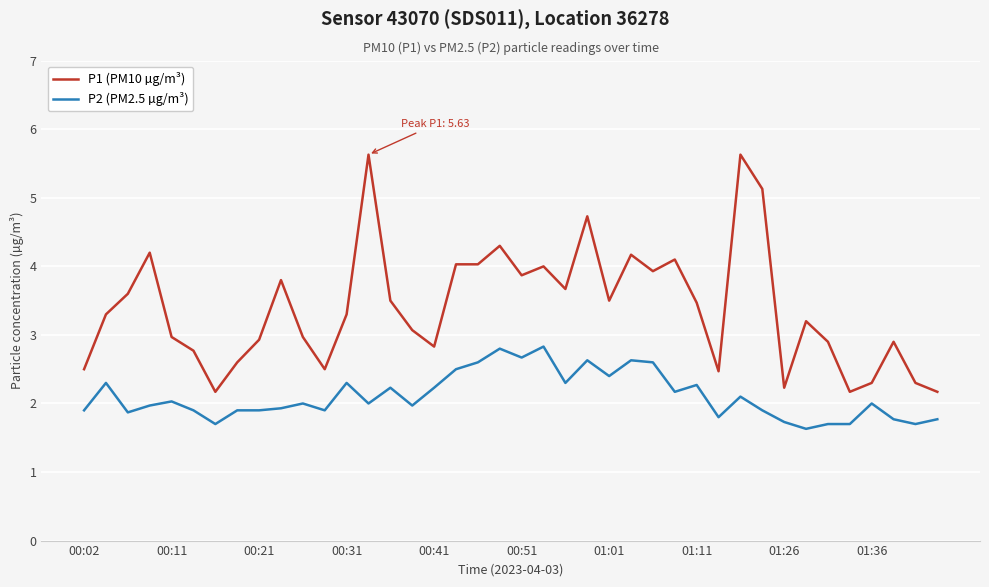

How many distinct data groups are displayed?

2